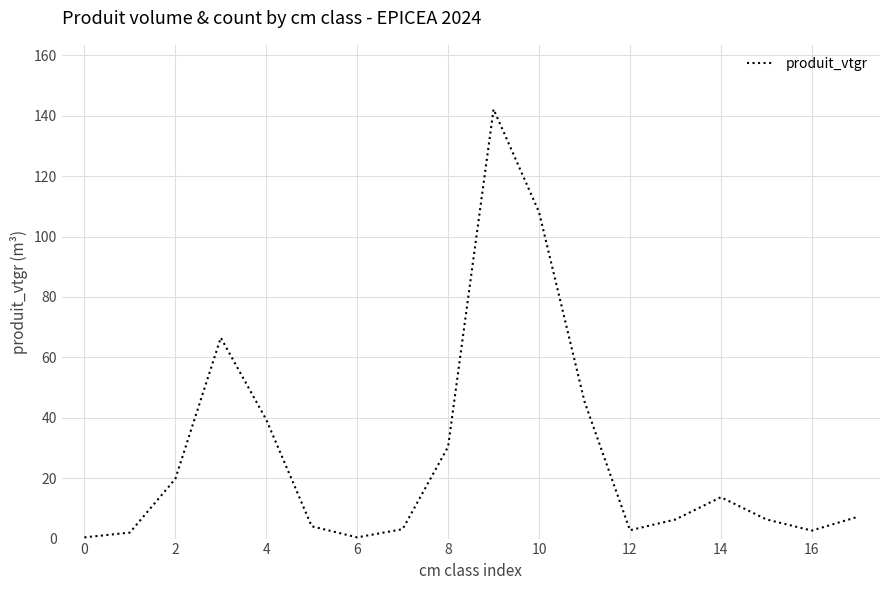

What is the difference between the maximum and minimum values?

141.7